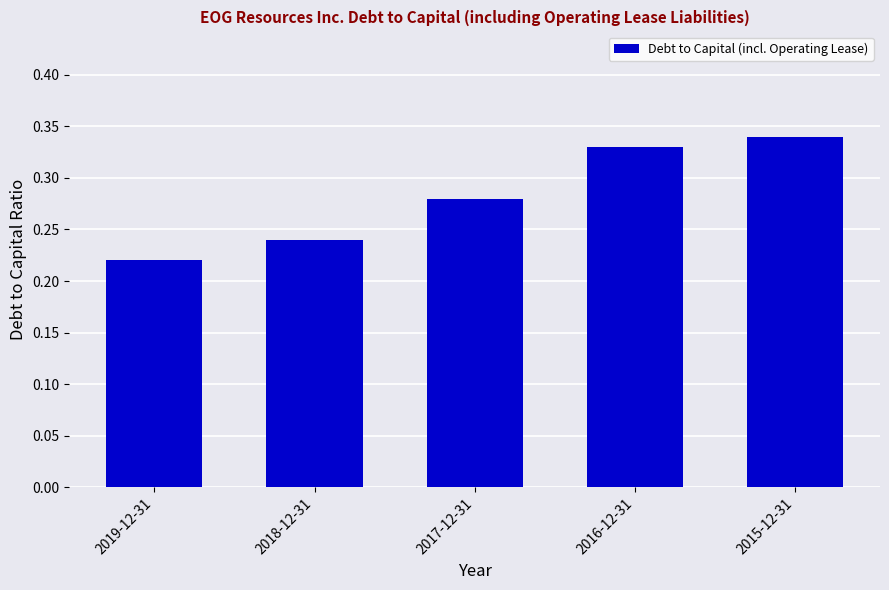

What is the difference between the maximum and minimum values?

0.1